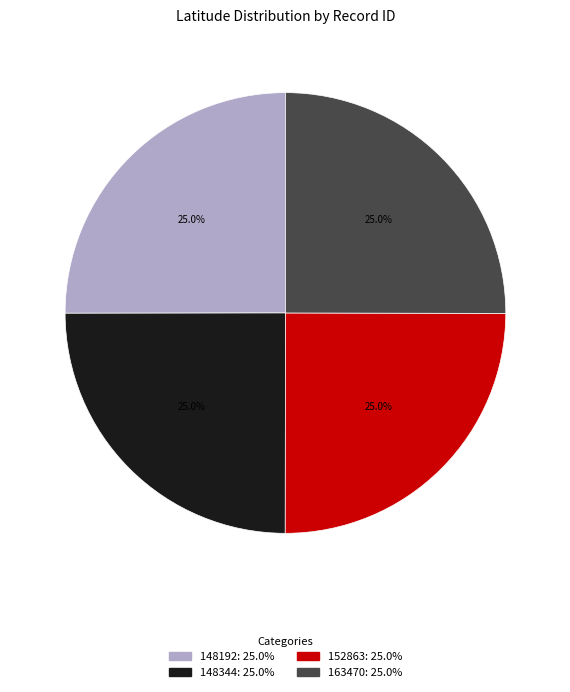

To the nearest percent, what is the average slice percentage?

25%